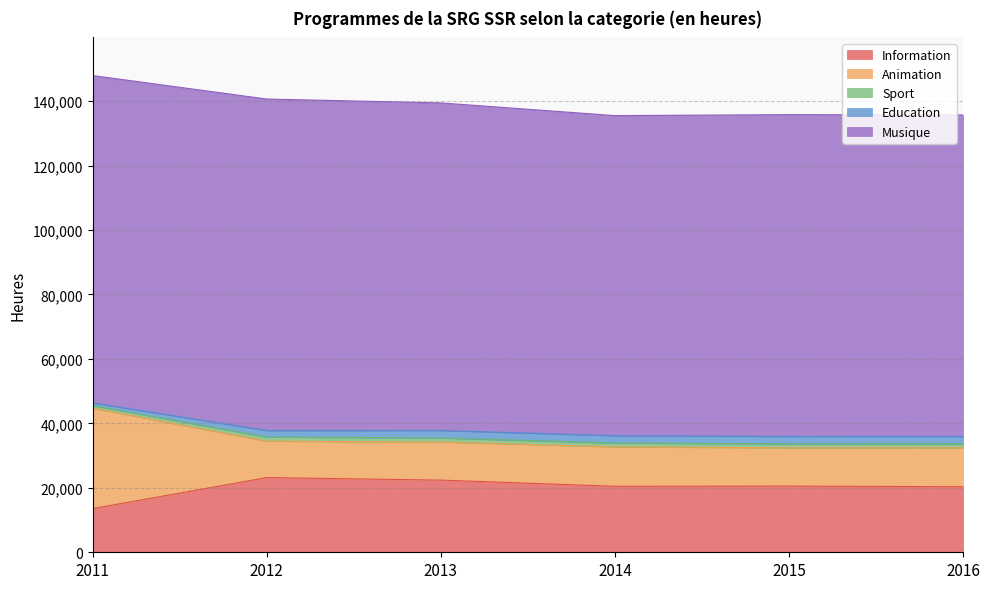

Which series has the largest range (max minus min)?

Animation